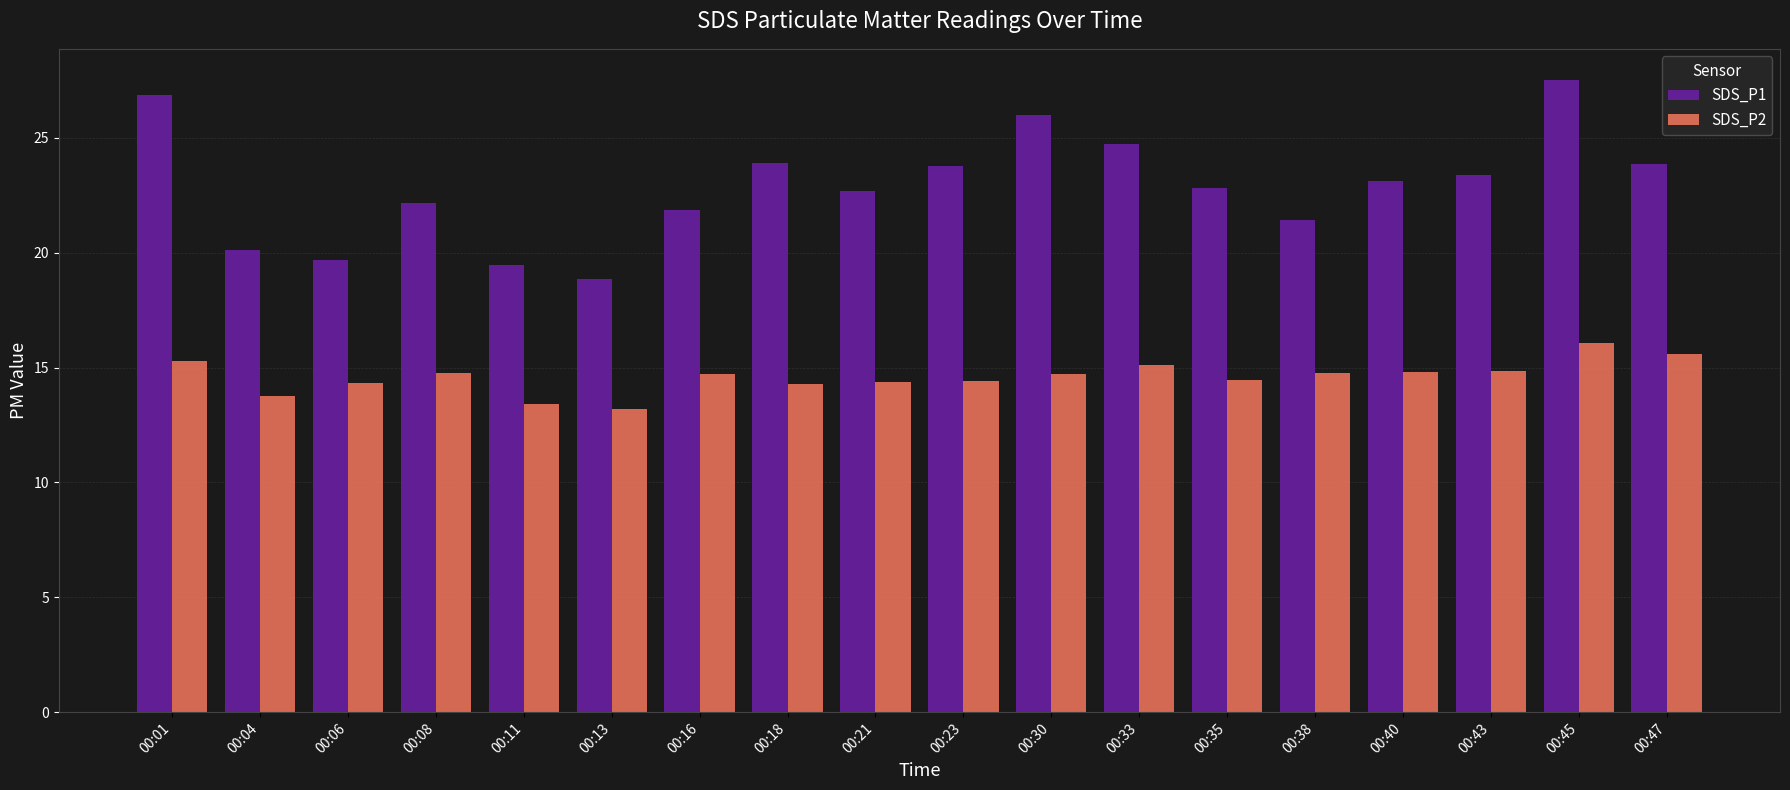

At 00:23, list the series in order from smallest to largest.

SDS_P2, SDS_P1